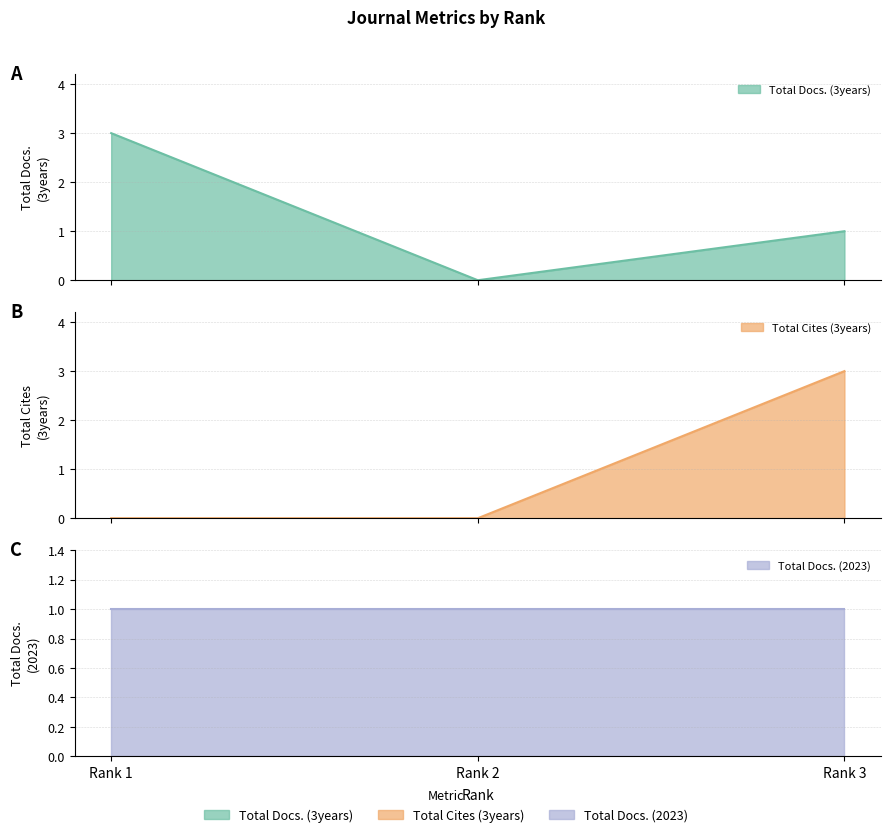

What is the spread (max minus min) of values at Rank 3?

2